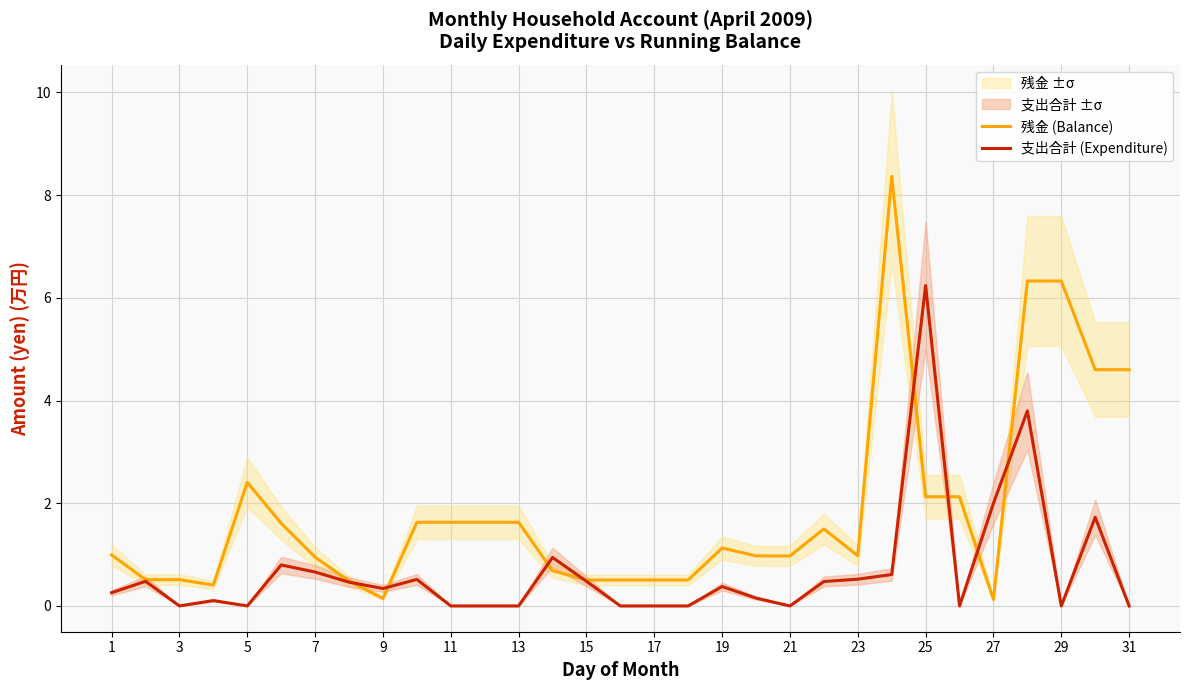

What is the sum of the 残金 (Balance) values at 29 and 27?

6.5